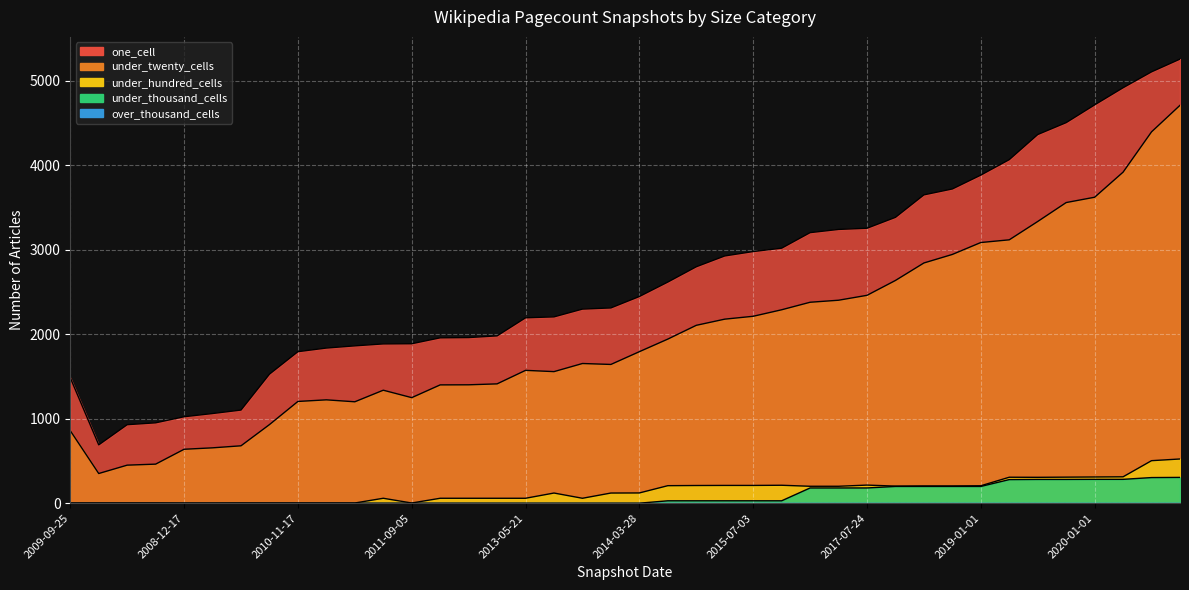

True or false: one_cell and under_hundred_cells intersect in this chart.

False